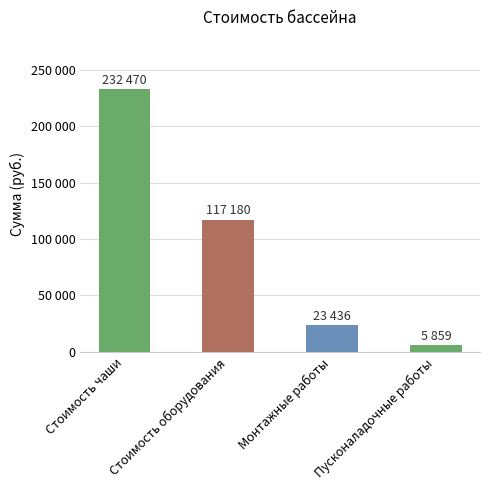

What is the label of the 4th bar from the right?

Стоимость чаши